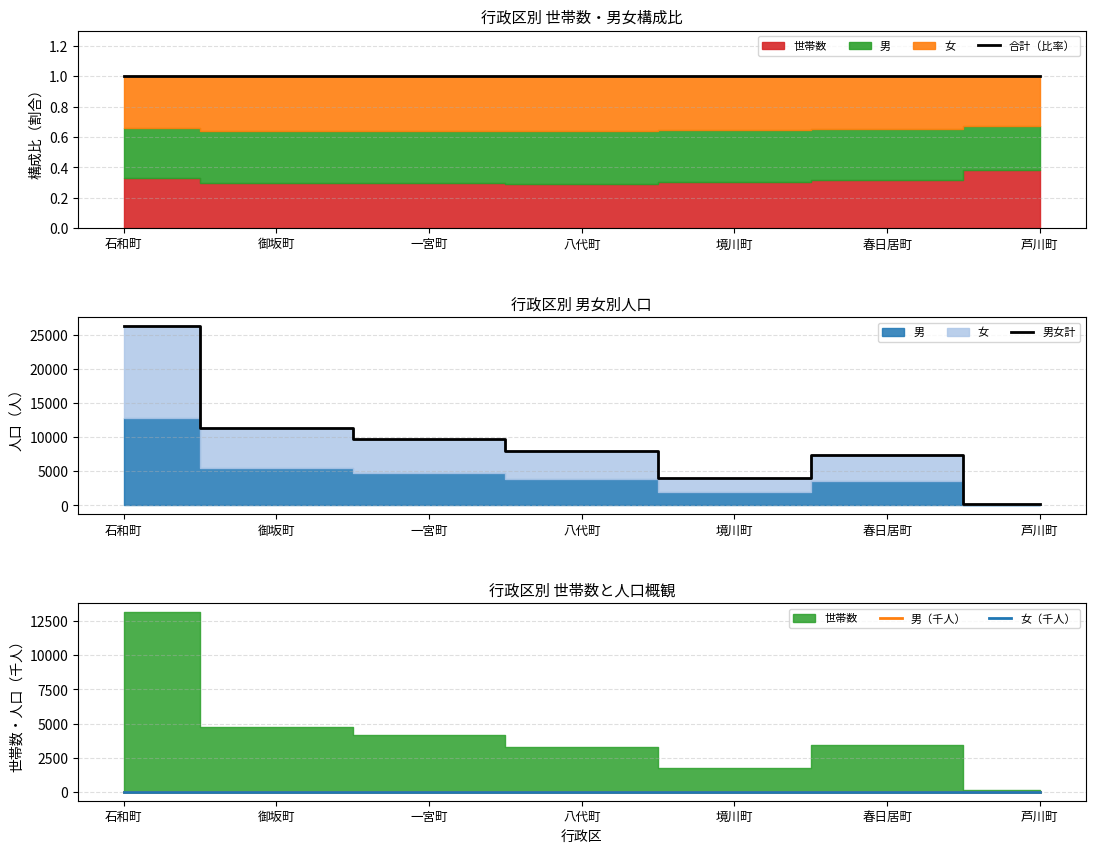

At which label is 女（千人） closest to 6?

御坂町